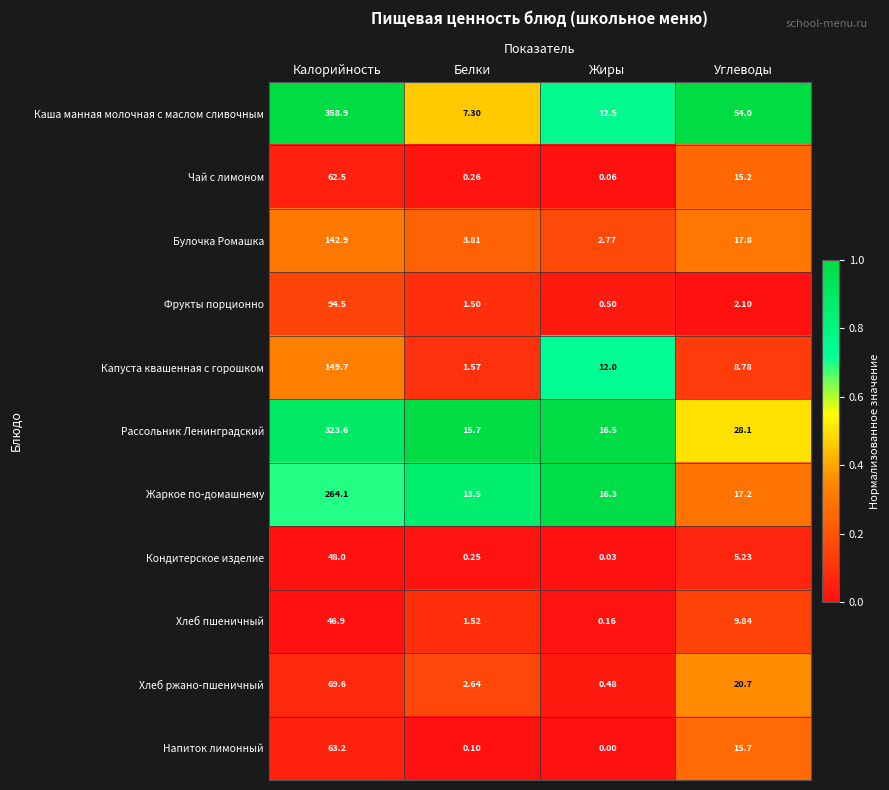

What is the difference between the highest and lowest values at Жиры?

16.5